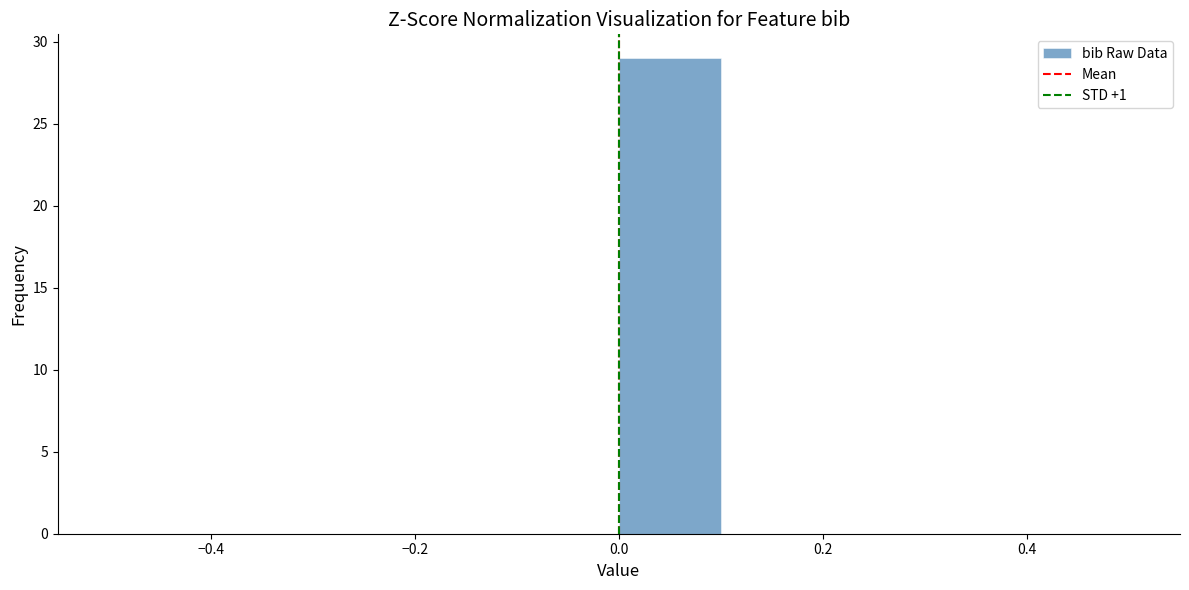

What is the height of the bar covering 0.0 to 0.1 on the x-axis? The values are not printed on the chart, so give them approximately, as read against the axis.

29